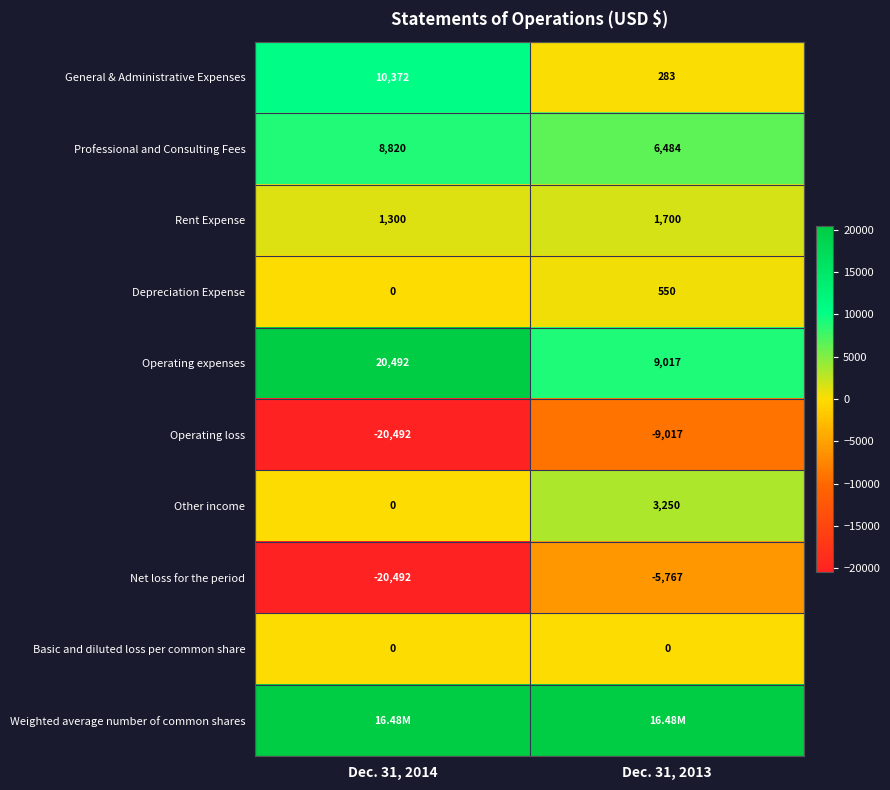

What is the total value across all series at Dec. 31, 2013?

16491500